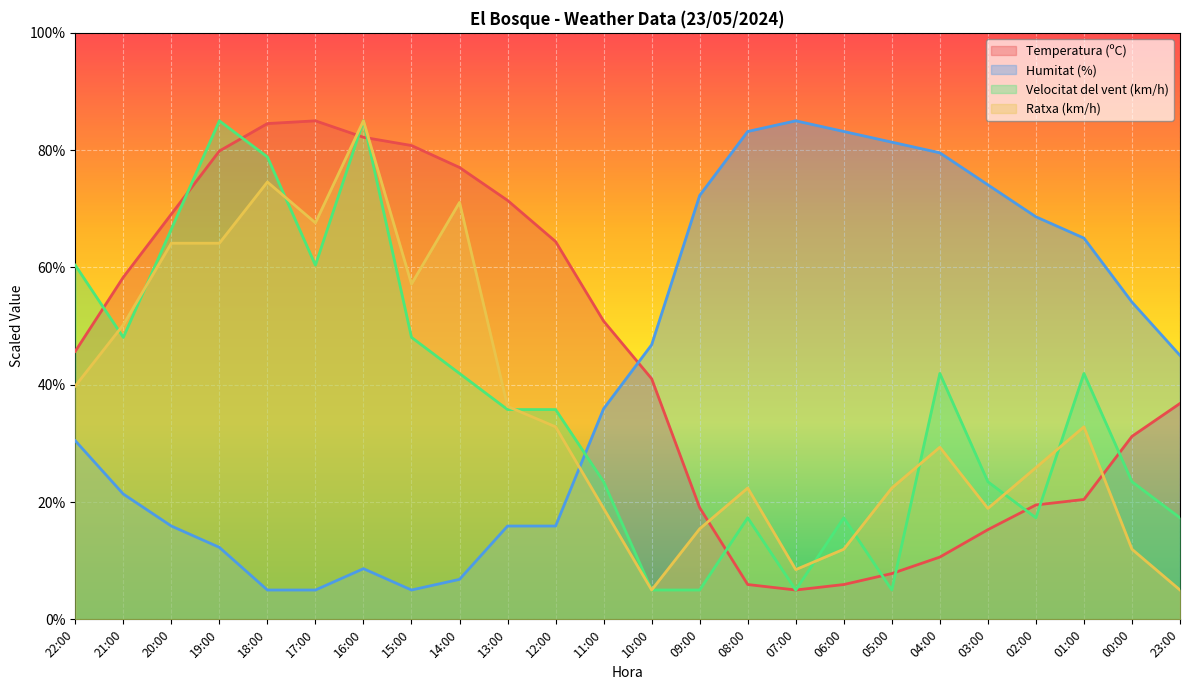

Which category has the lowest value in the Ratxa (km/h) series?

10:00